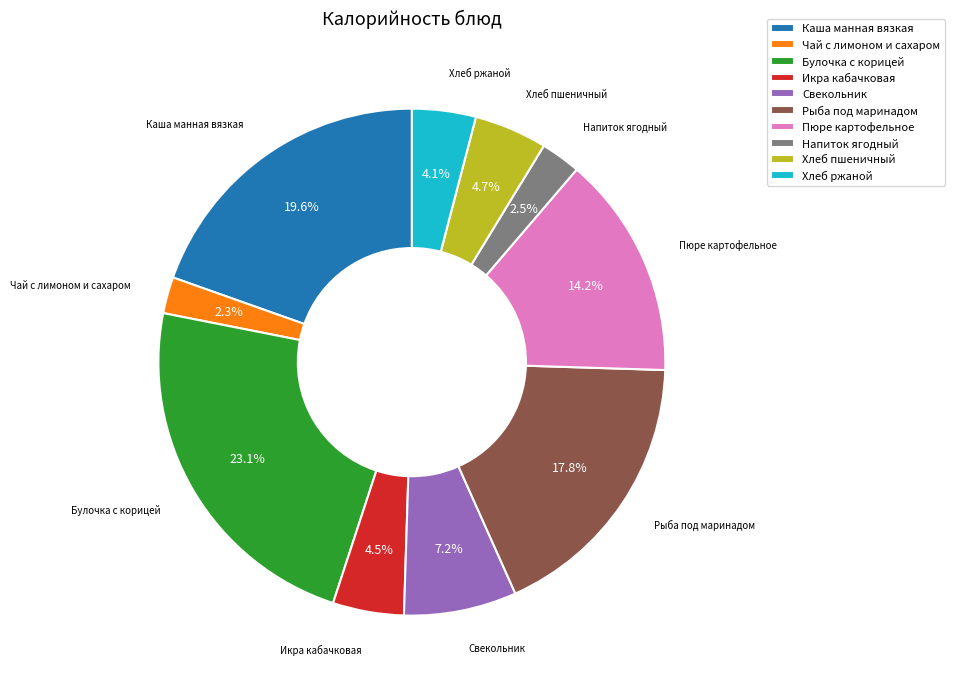

Which has a higher value, Хлеб пшеничный or Рыба под маринадом?

Рыба под маринадом